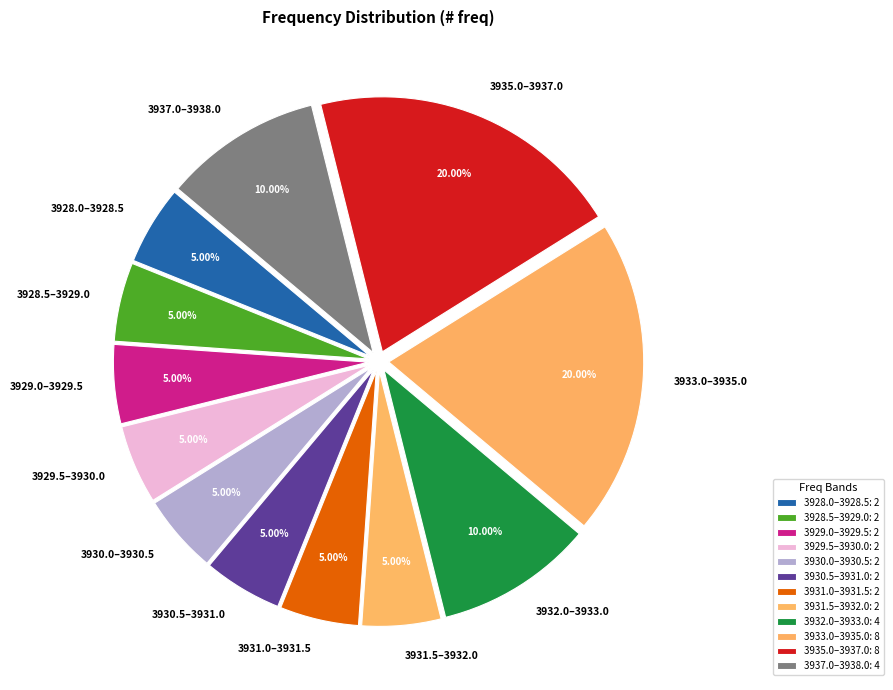

Combined, do 3930.0–3930.5 and 3931.0–3931.5 account for over 50%?

No